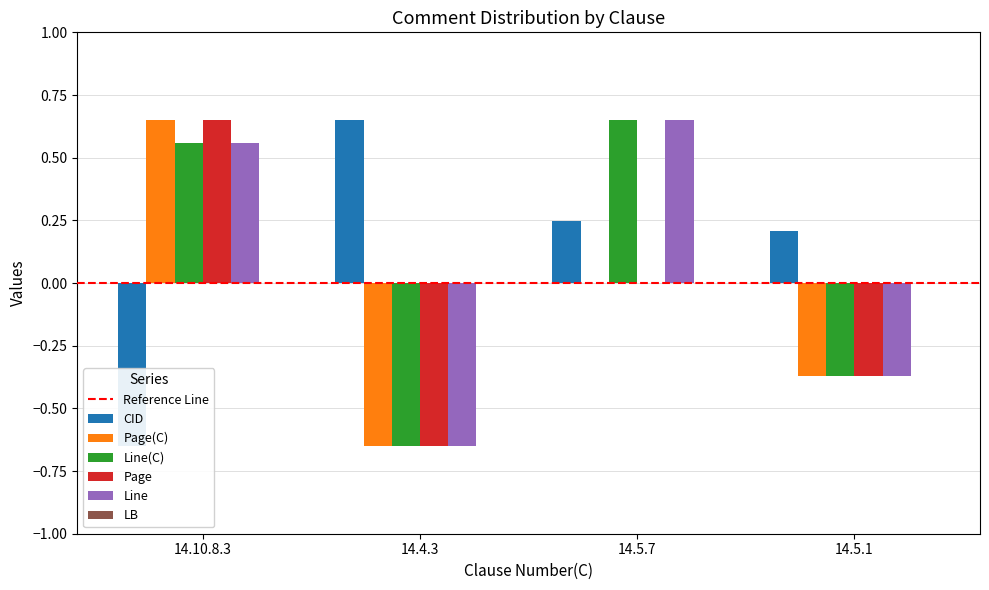

Count the Line(C) values in the range 0 to 1.

2